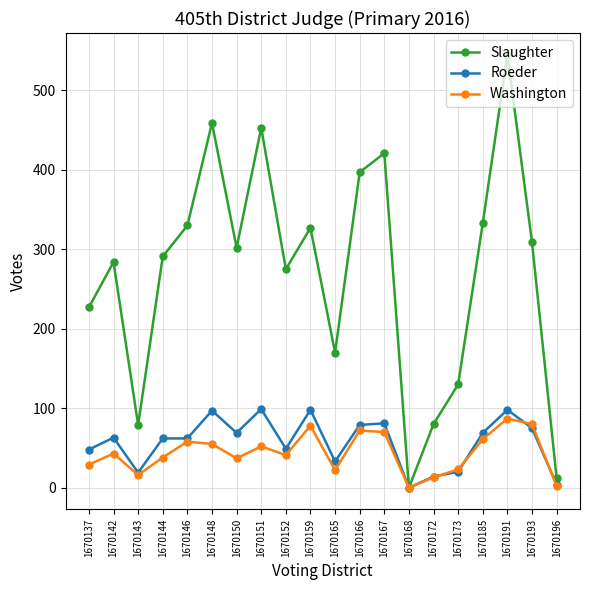

What is the difference between the highest and lowest values at 1670166?

325